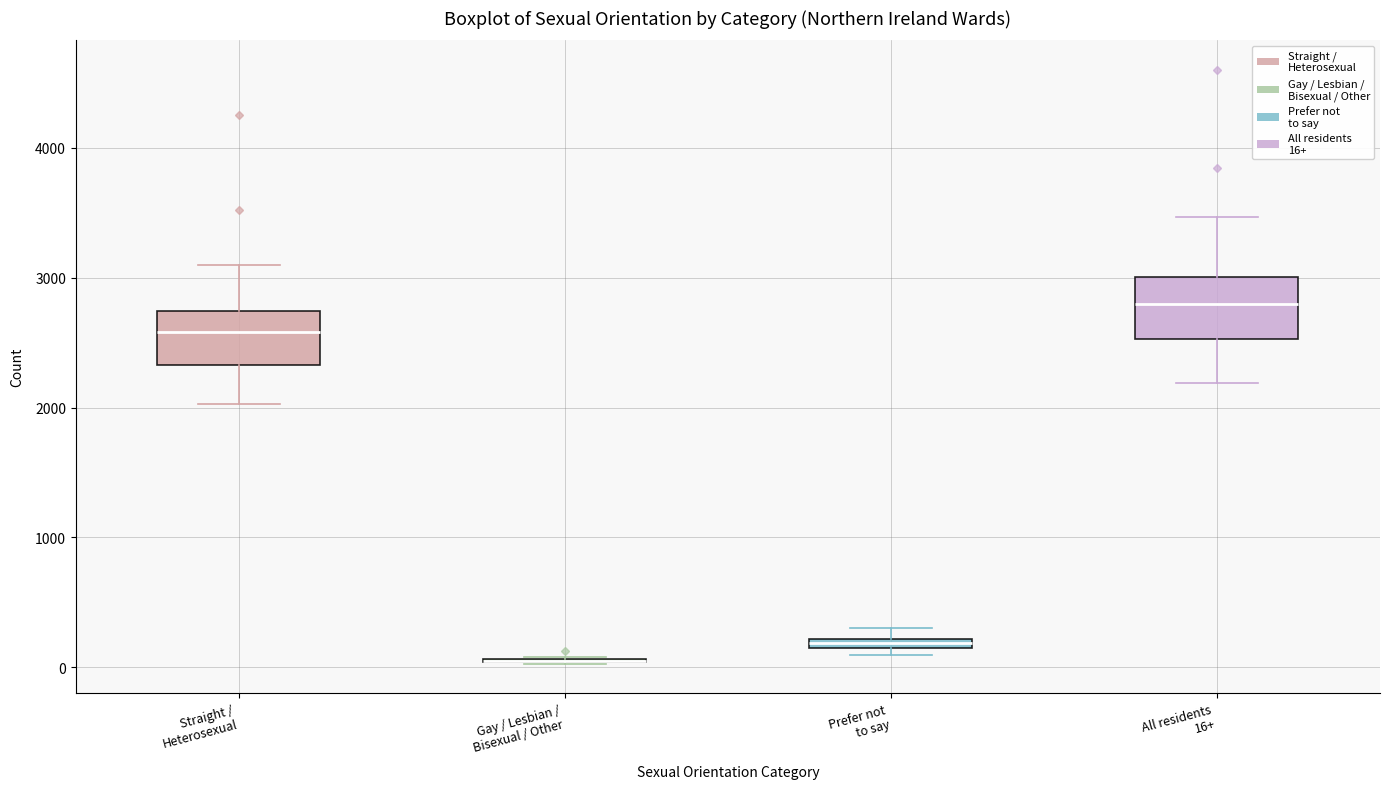

Where is the upper edge of the box for Prefer not to say on the y-axis? The values are not printed on the chart, so give them approximately, as read against the axis.

200